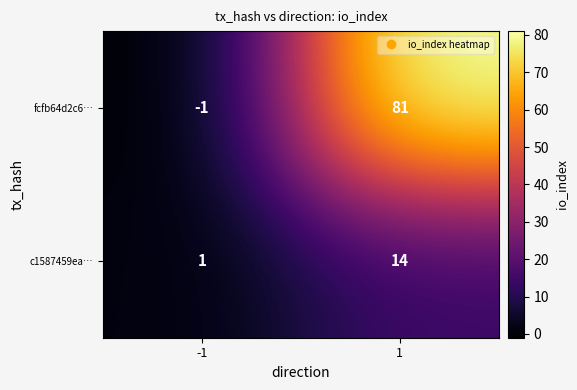

Which series changed the most between -1 and 1?

fcfb64d2c6…